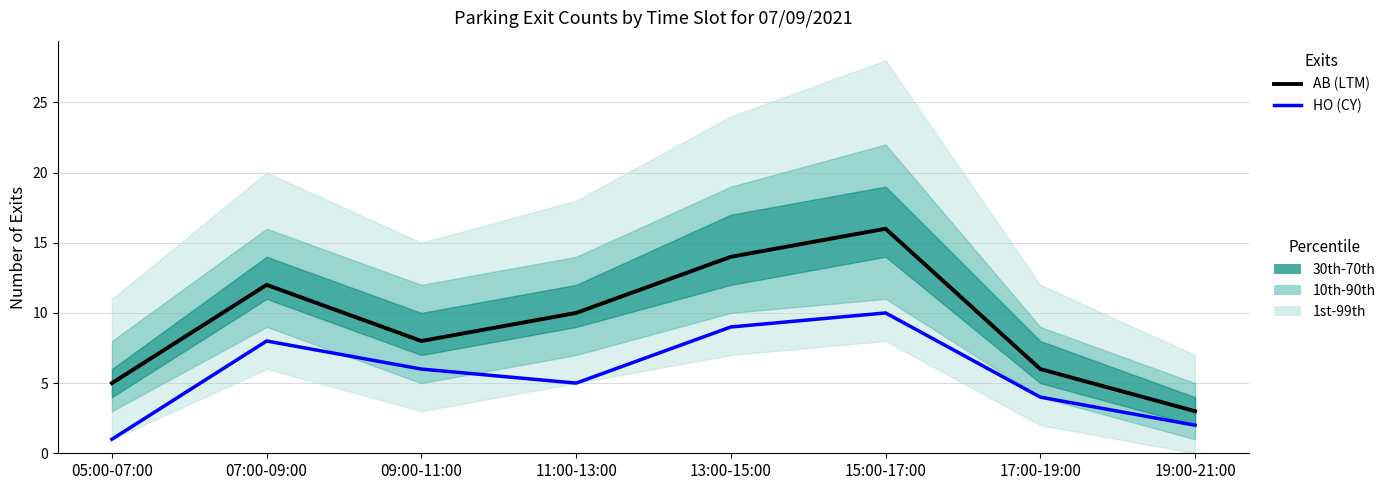

Which category has the lowest value across all series?

05:00-07:00